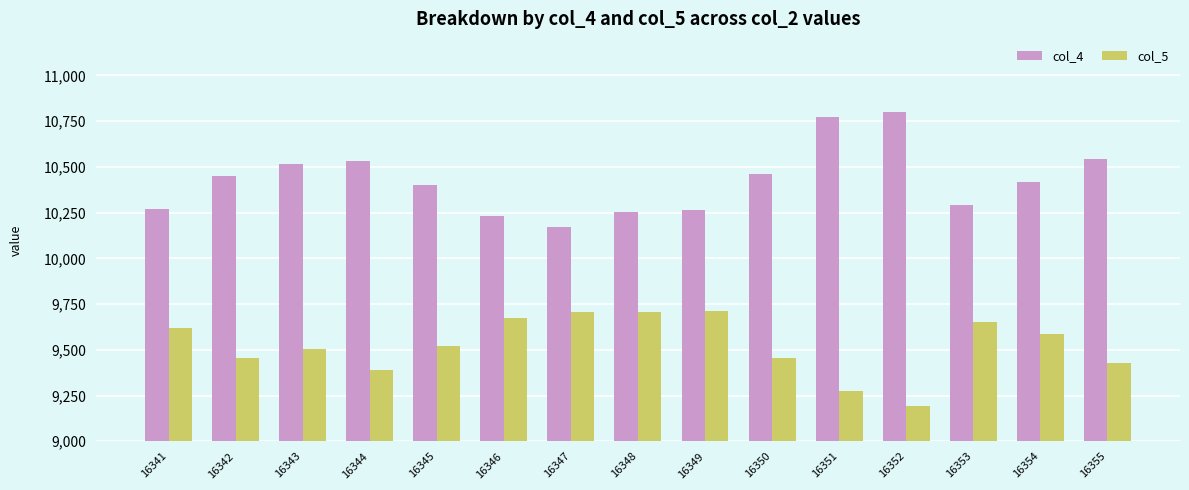

Which series changed the most between 16344 and 16351?

col_4